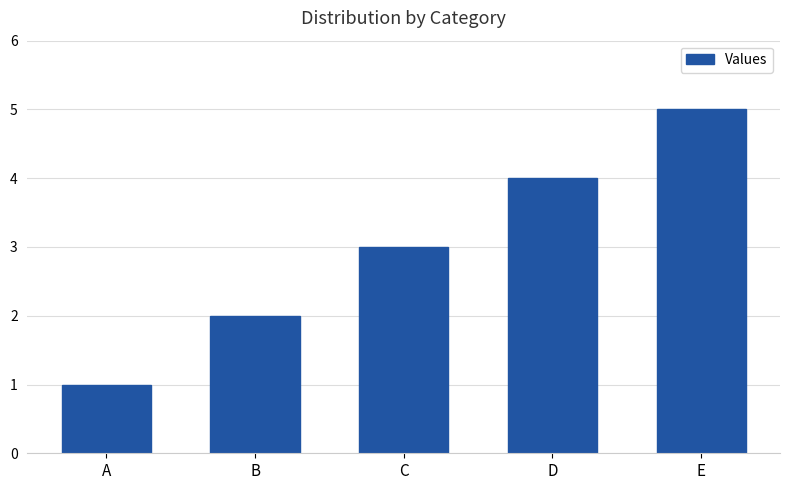

How many series are shown in this chart?

1